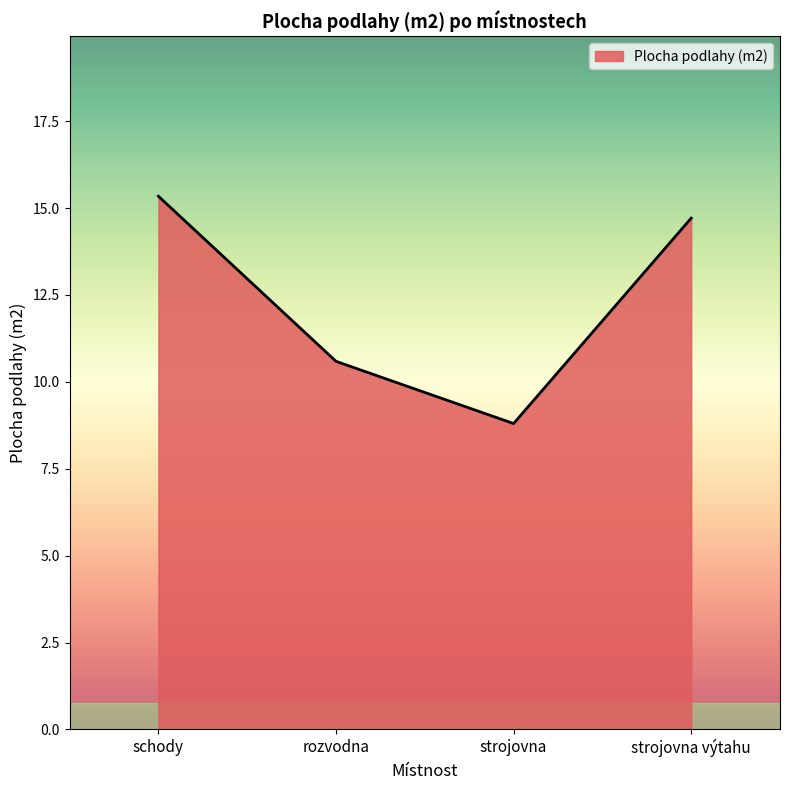

How many lines are shown in the chart?

1